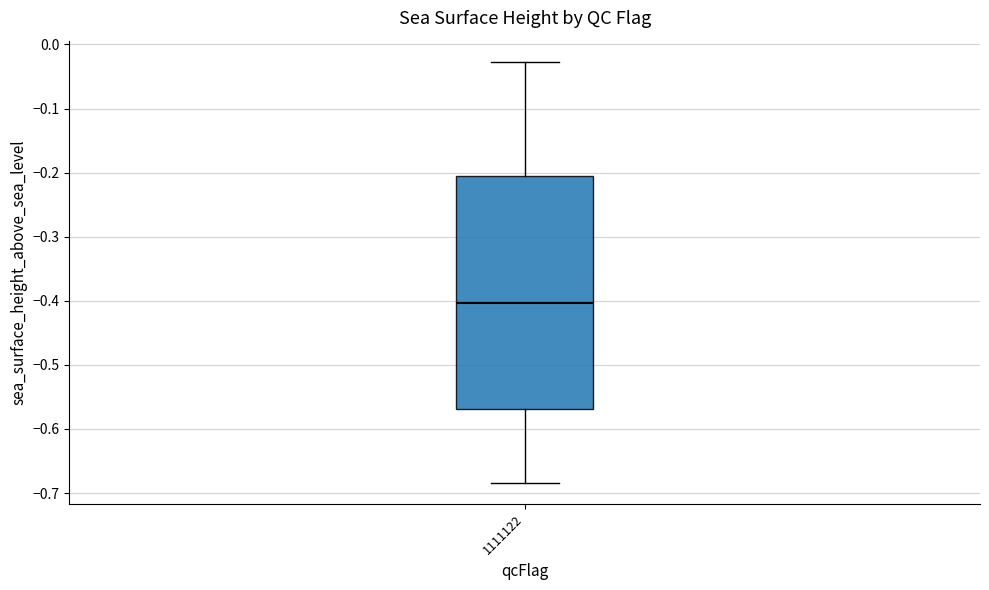

Where is the upper edge of the box at x = 1111122 on the y-axis? The values are not printed on the chart, so give them approximately, as read against the axis.

-0.21